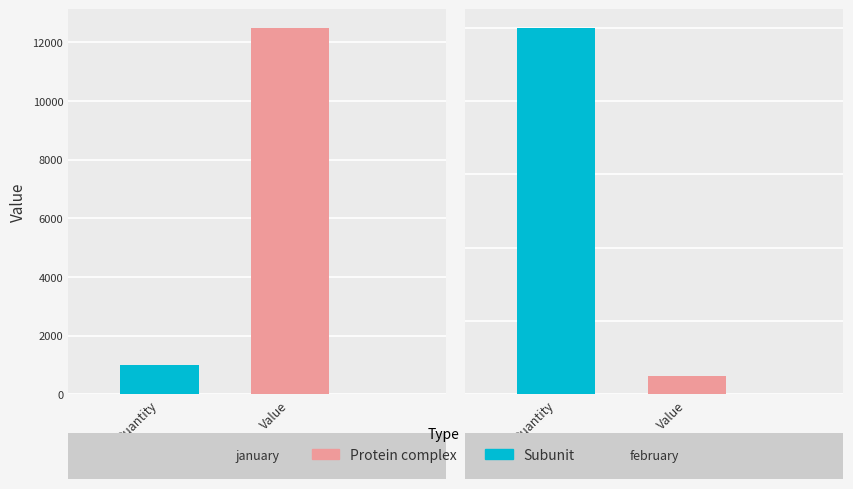

Reading left to right, extract all data points from this chart.

Quantity: 1001	5000
Value: 12500	250